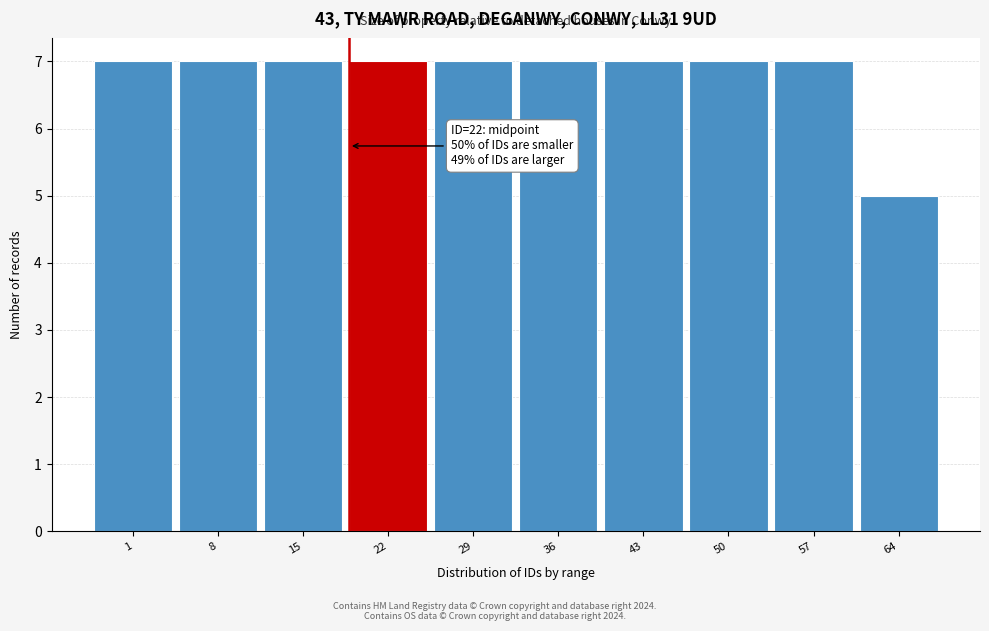

Reading left to right, list all the values displayed in this chart.

1=7	8=7	15=7	22=7	29=7	36=7	43=7	50=7	57=7	64=5